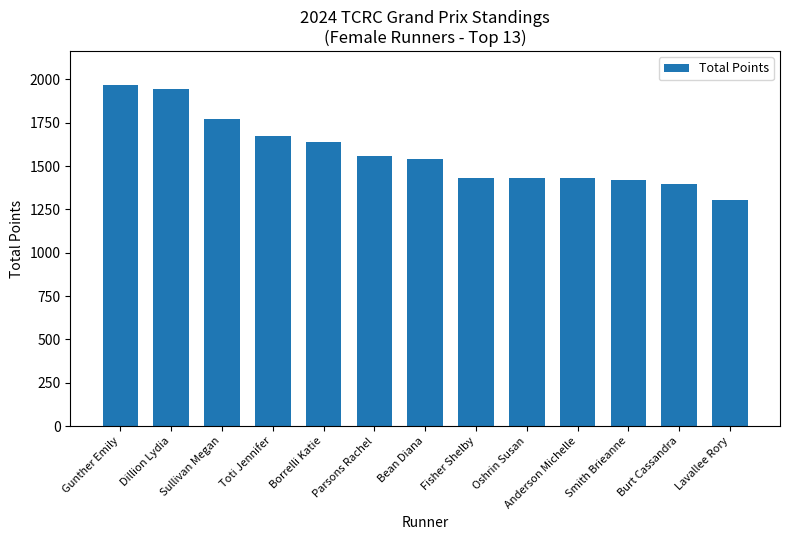

What is the sum of all values?

20517